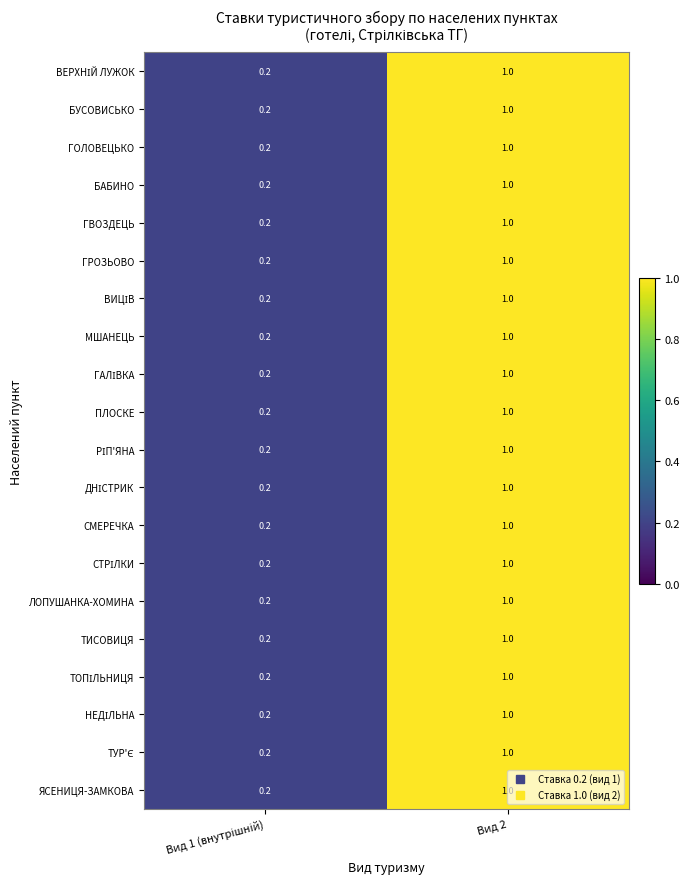

What value does the СМЕРЕЧКА series have at Вид 2?

1.0